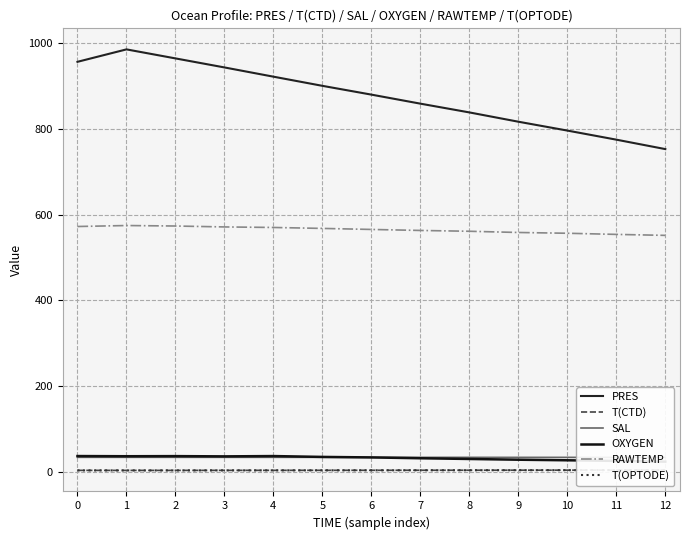

At which category does T(OPTODE) reach its first local valley?

1